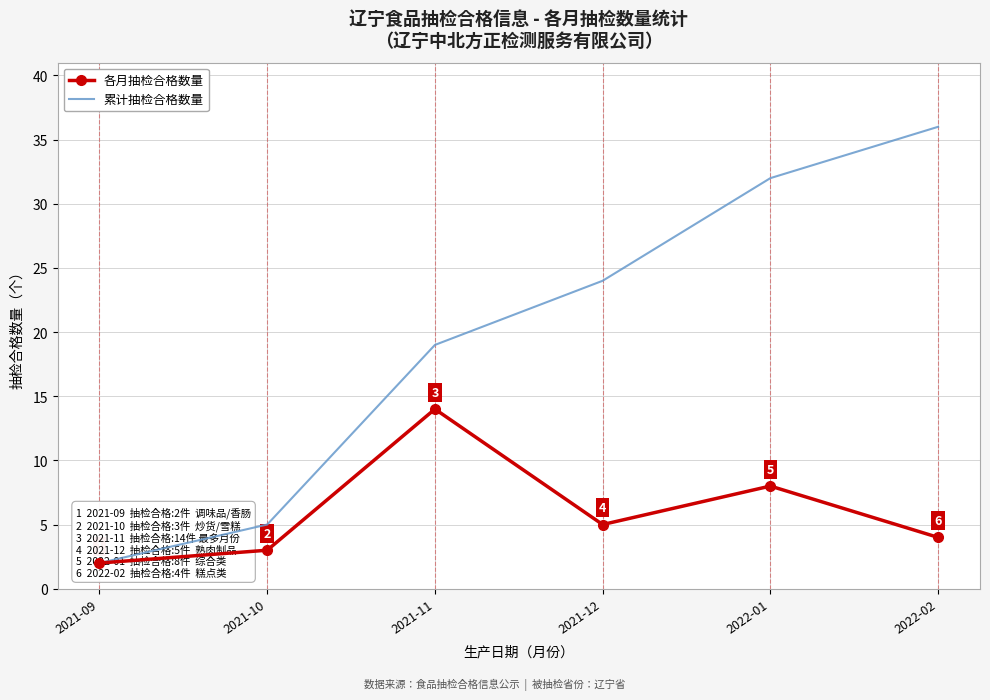

What are all the series names shown in the legend?

各月抽检合格数量, 累计抽检合格数量